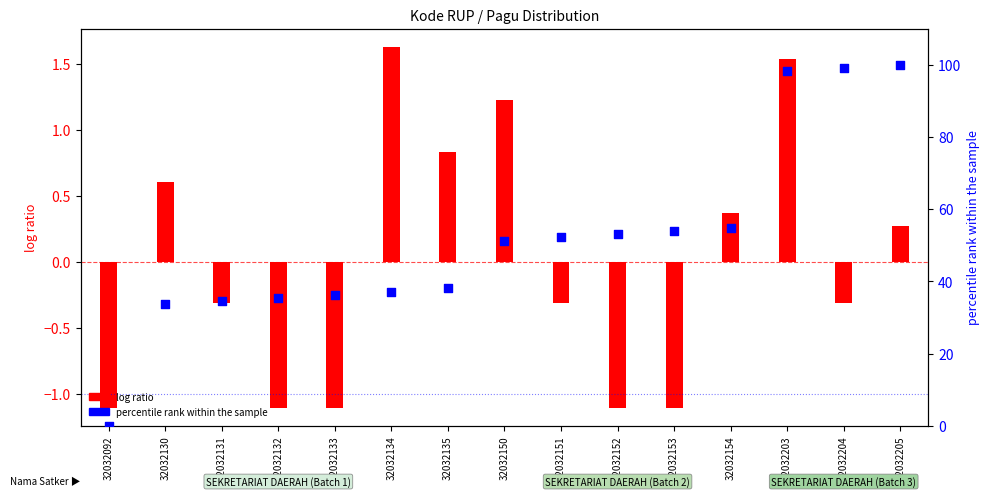

What is the ratio of the value at 32032131 to the value at 32032203?

0.4